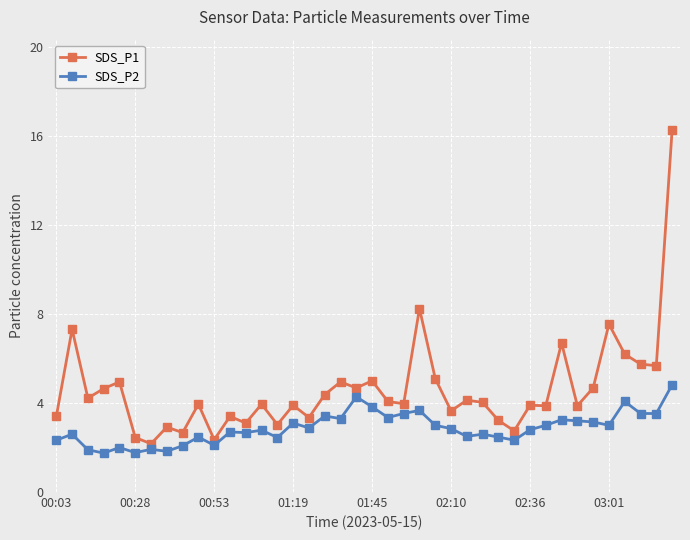

Rank the series by their maximum value, from highest to lowest.

SDS_P1, SDS_P2